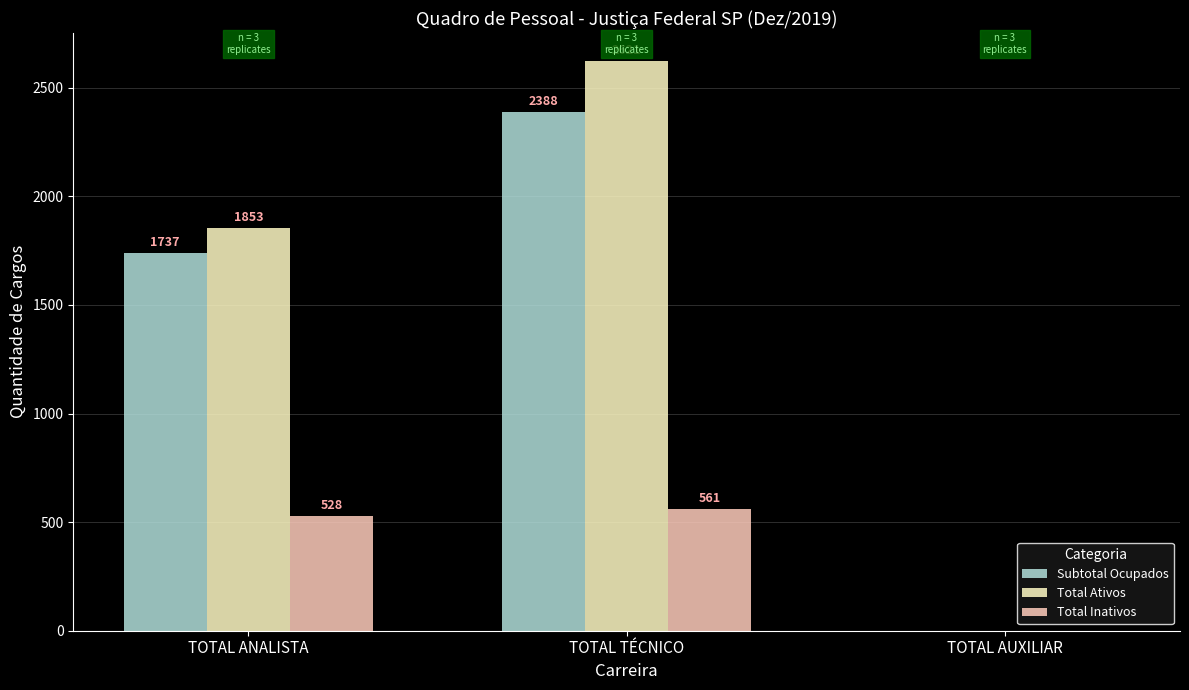

Reading left to right, list all the values displayed in this chart.

Subtotal Ocupados: TOTAL ANALISTA=1737	TOTAL TÉCNICO=2388	TOTAL AUXILIAR=0
Total Ativos: TOTAL ANALISTA=1853	TOTAL TÉCNICO=2621	TOTAL AUXILIAR=0
Total Inativos: TOTAL ANALISTA=528	TOTAL TÉCNICO=561	TOTAL AUXILIAR=0